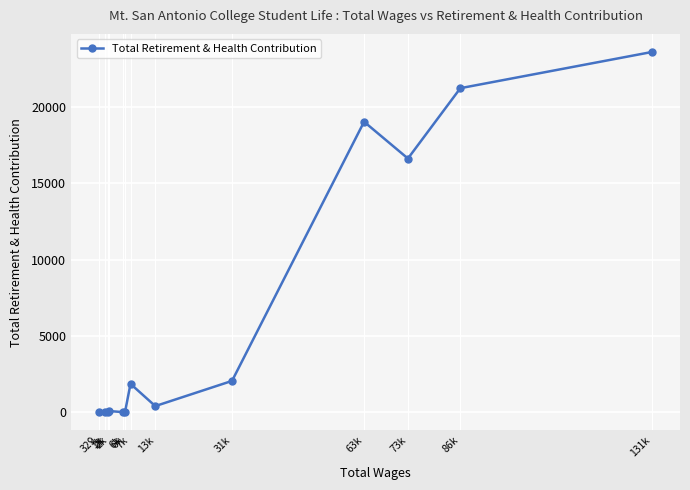

How many lines are shown in the chart?

1